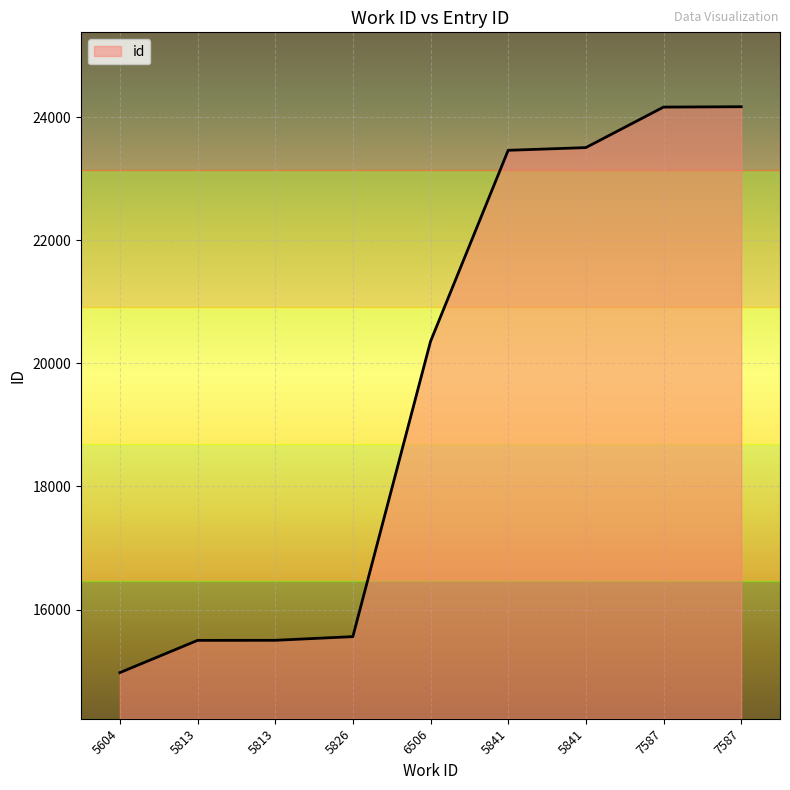

How many lines are shown in the chart?

1